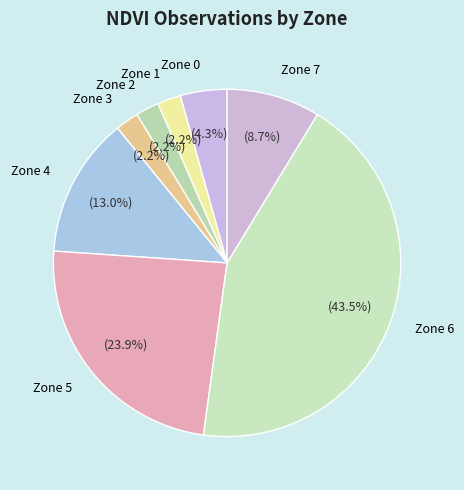

Is there any slice that represents more than half of the pie?

No